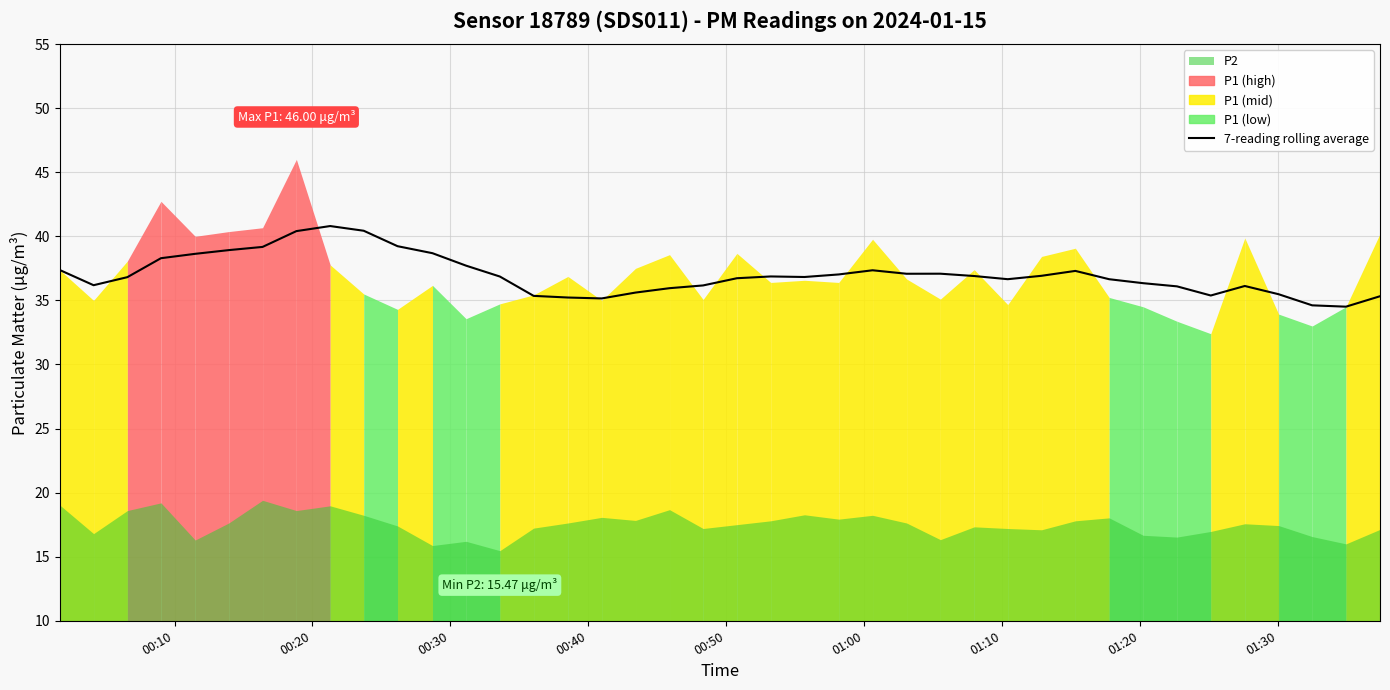

How many distinct data groups are displayed?

1